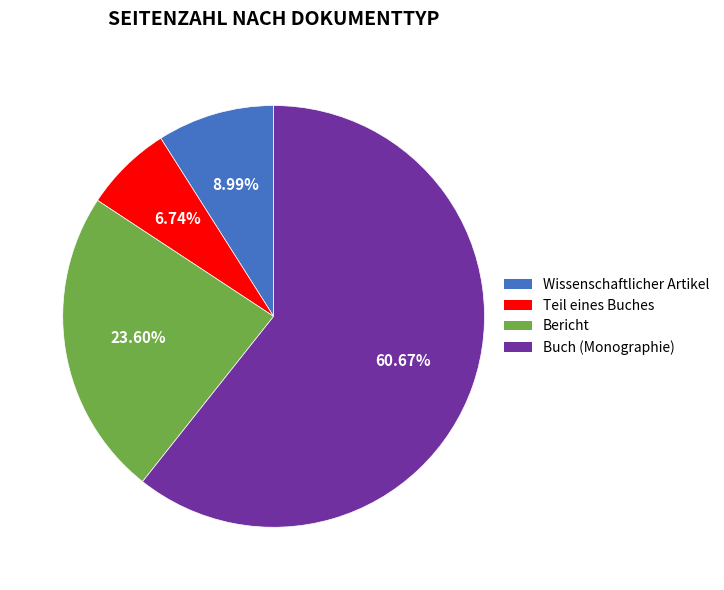

To the nearest percent, what is the average slice percentage?

25%